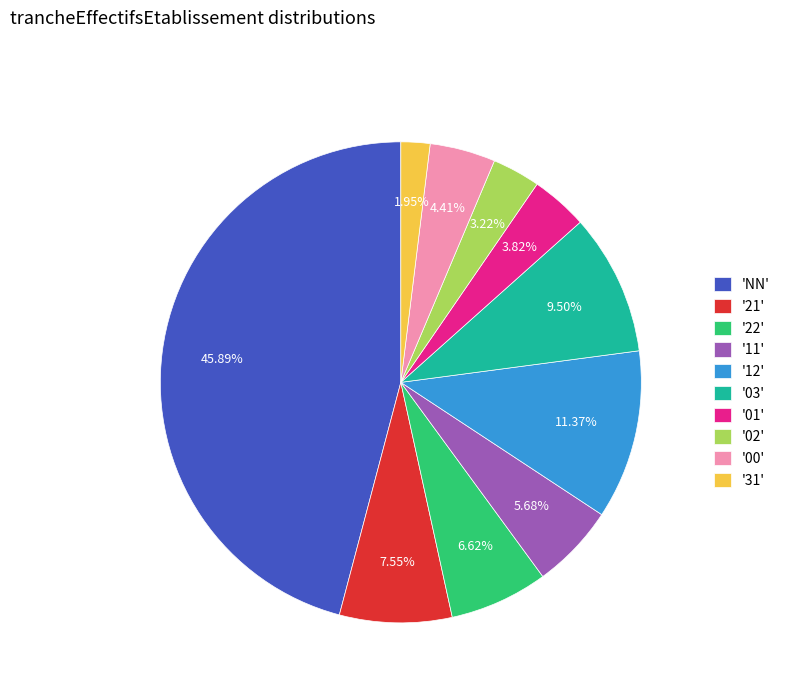

What is the smallest slice in the pie chart?

'31'